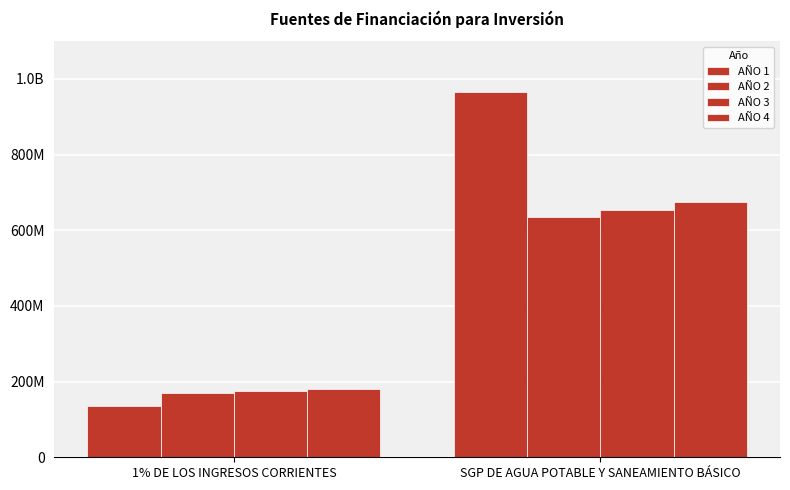

Are the bars grouped side by side (vs. stacked)?

Yes